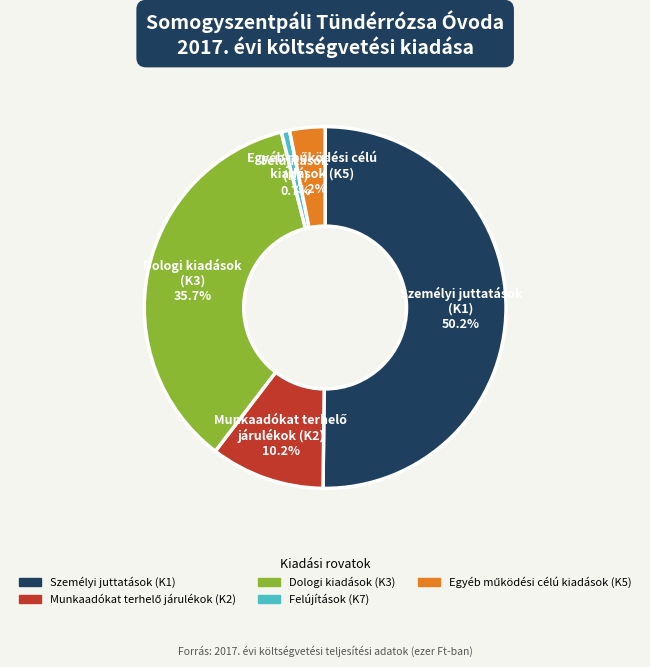

Which category has the biggest portion of the pie?

Személyi juttatások (K1)